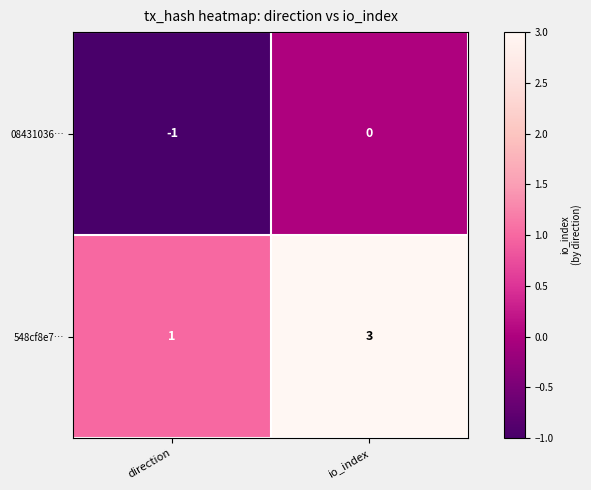

How many series are shown in this chart?

2